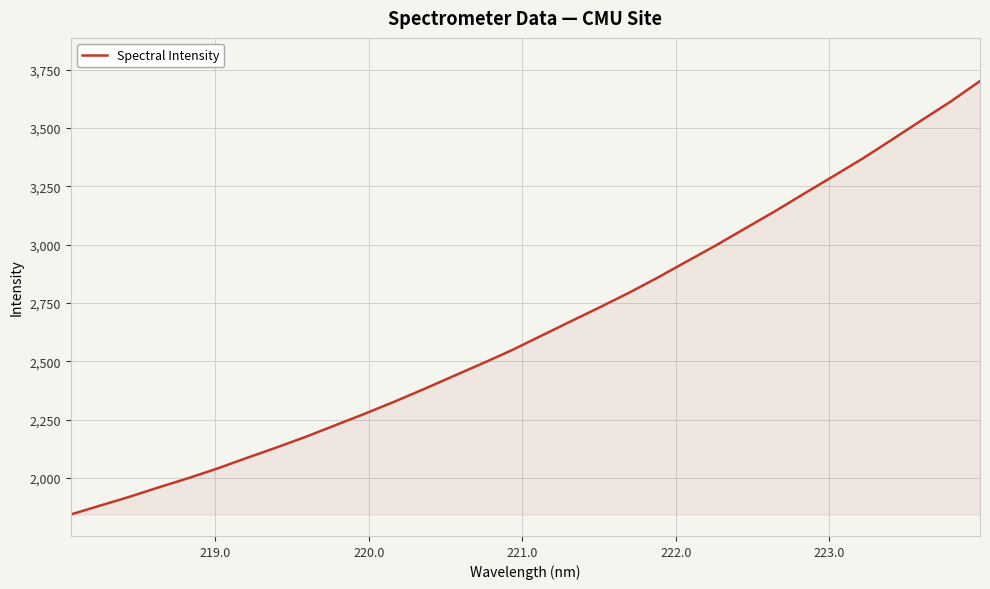

What is the sum of all values?

84685.0